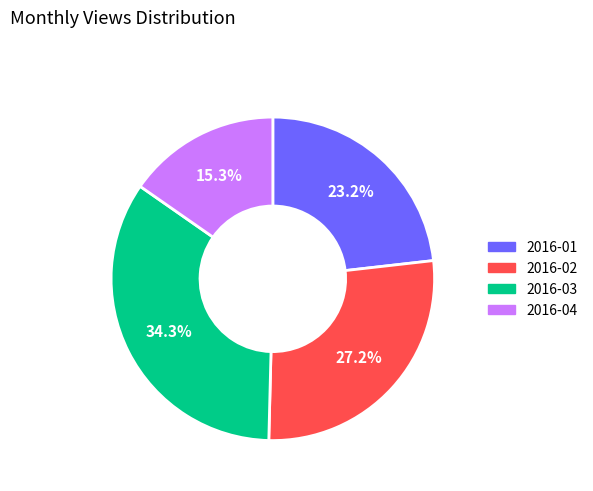

What is the largest slice in the pie chart?

2016-03